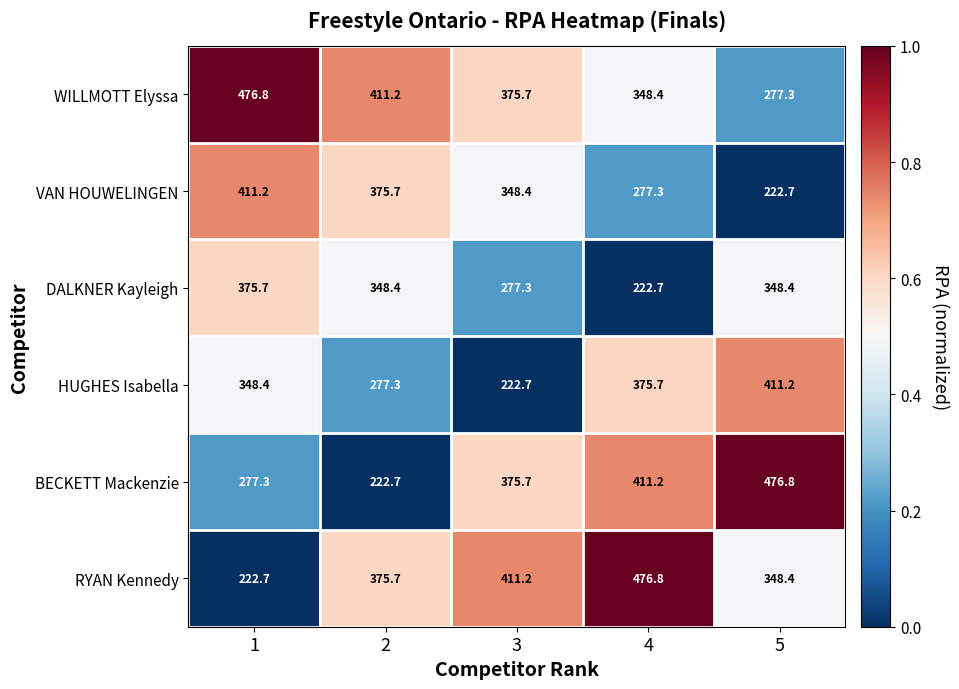

How many data points does each series have?

5